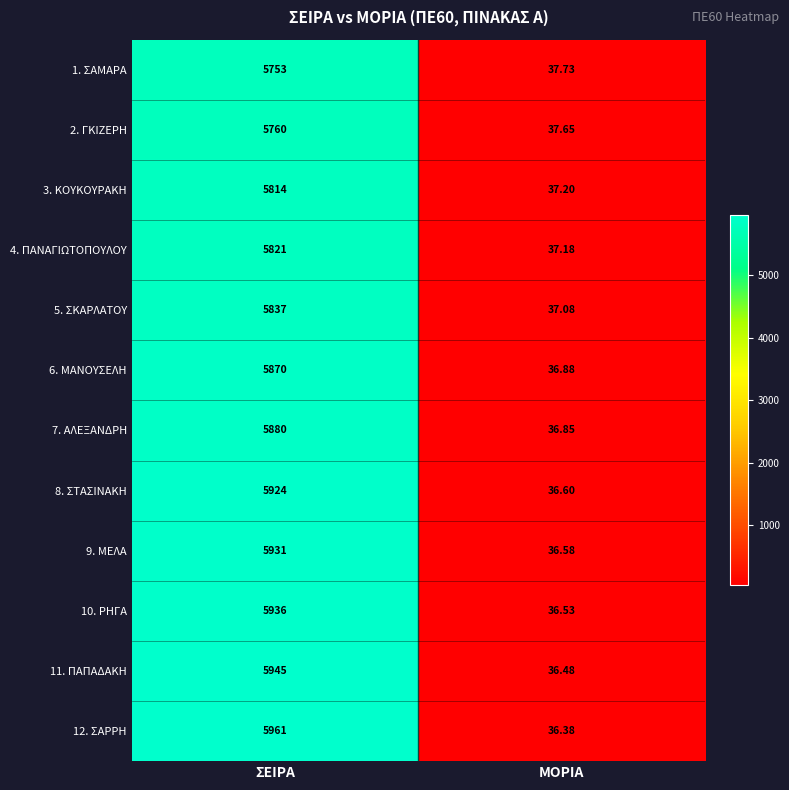

At which category is the sum across all series the highest?

ΣΕΙΡΑ